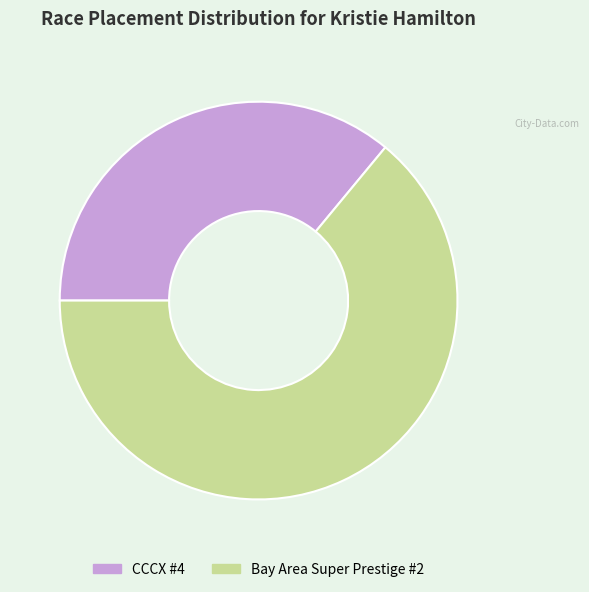

Rank the categories by value from lowest to highest.

CCCX #4, Bay Area Super Prestige #2